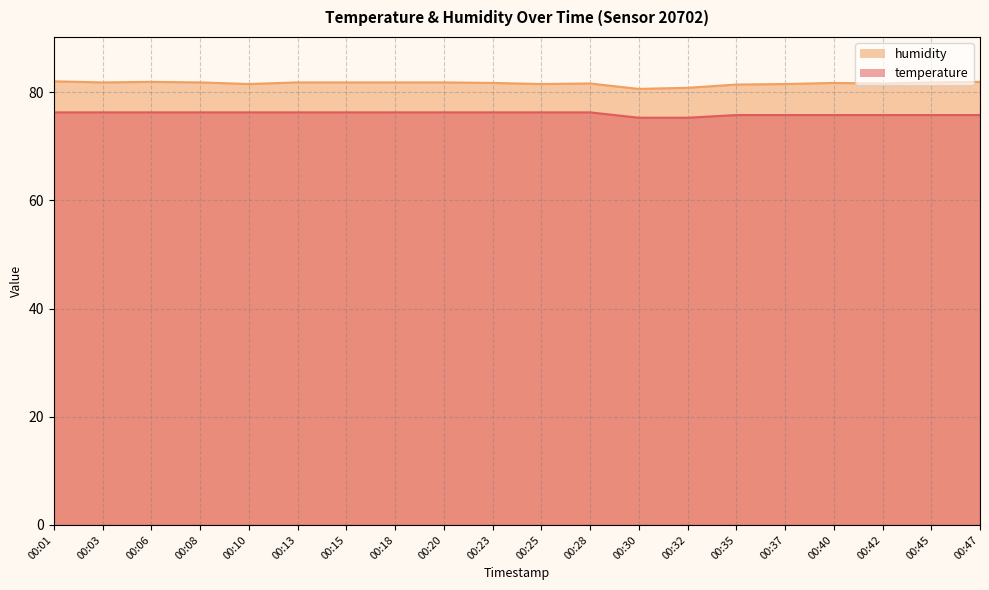

What is the greatest value displayed?

82.0